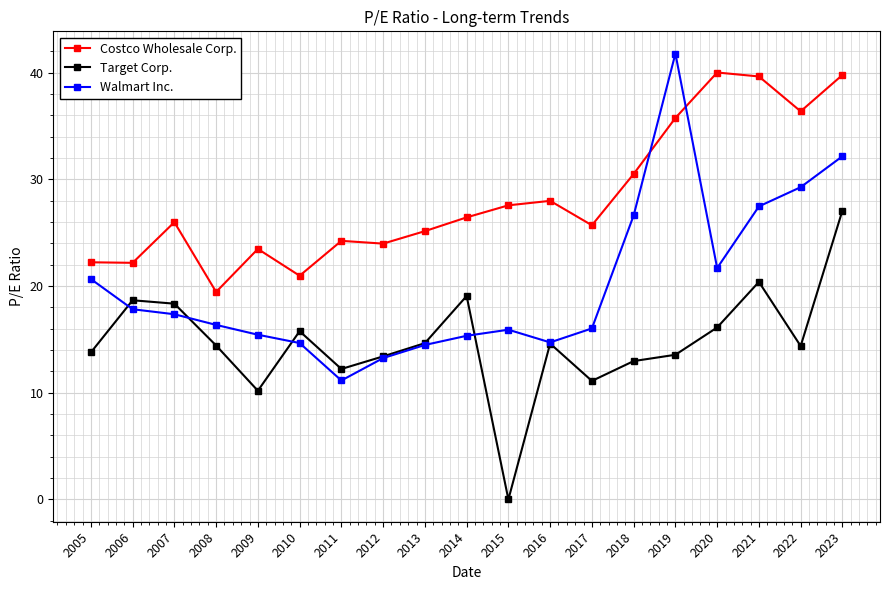

Which series changed the most between 2008 and 2019?

Walmart Inc.